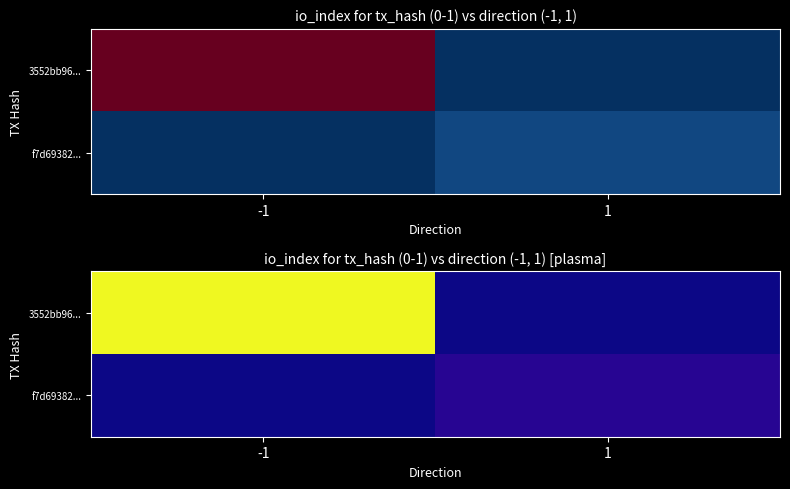

How many data points in f7d69382... are less than 4?

1